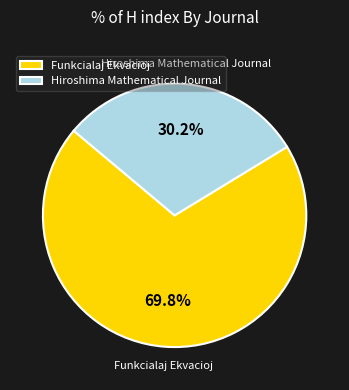

To the nearest percent, what portion does Funkcialaj Ekvacioj represent?

70%